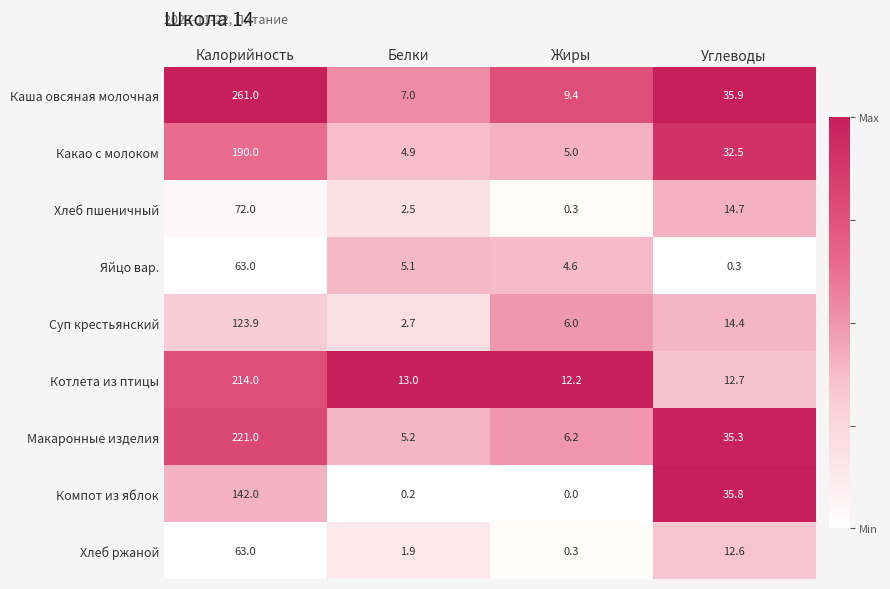

At Белки, list the series in order from largest to smallest.

Котлета из птицы, Каша овсяная молочная, Макаронные изделия, Яйцо вар., Какао с молоком, Суп крестьянский, Хлеб пшеничный, Хлеб ржаной, Компот из яблок